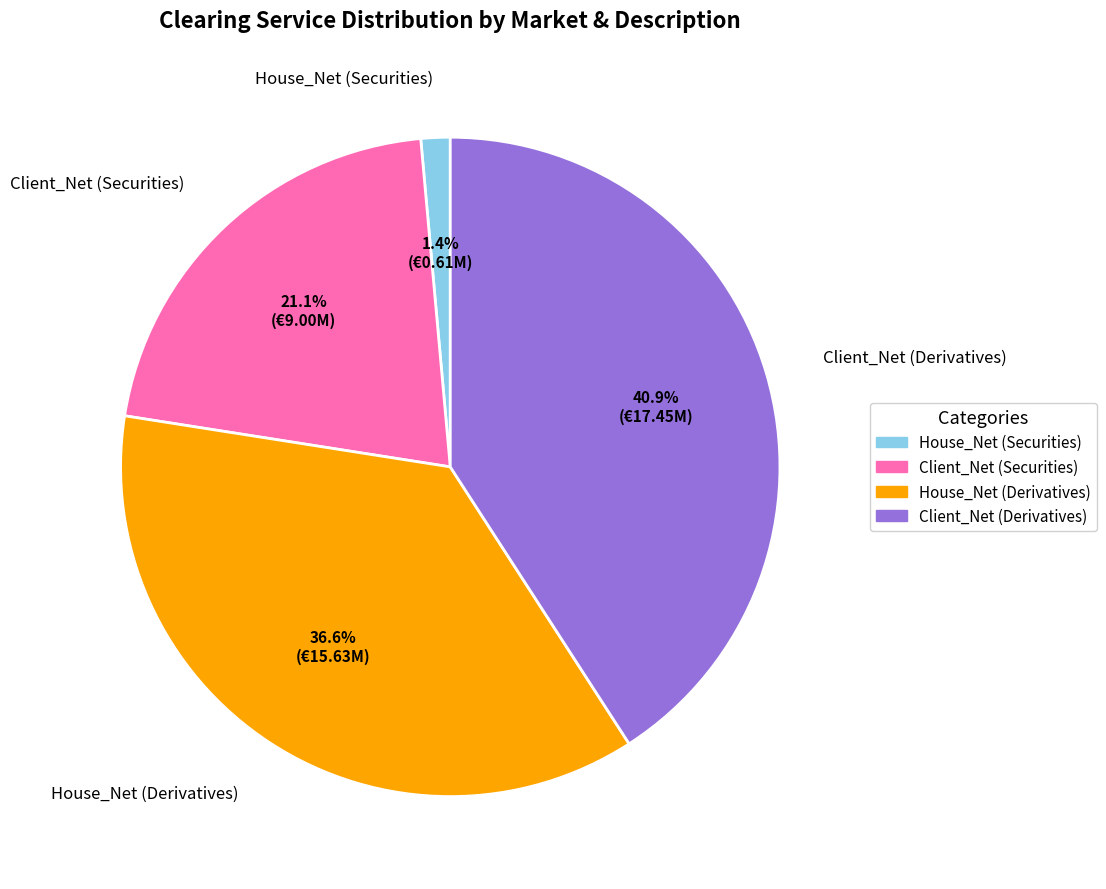

Which category has the biggest portion of the pie?

Client_Net (Derivatives)